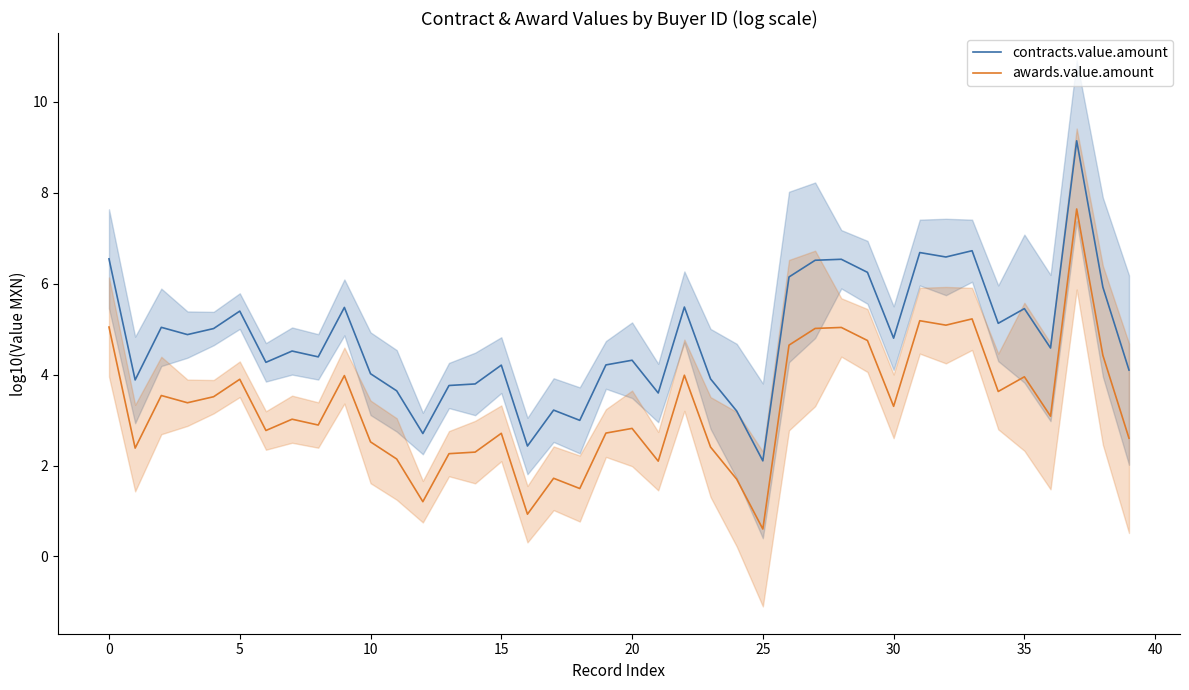

What is the highest value of the contracts.value.amount series?

9.1